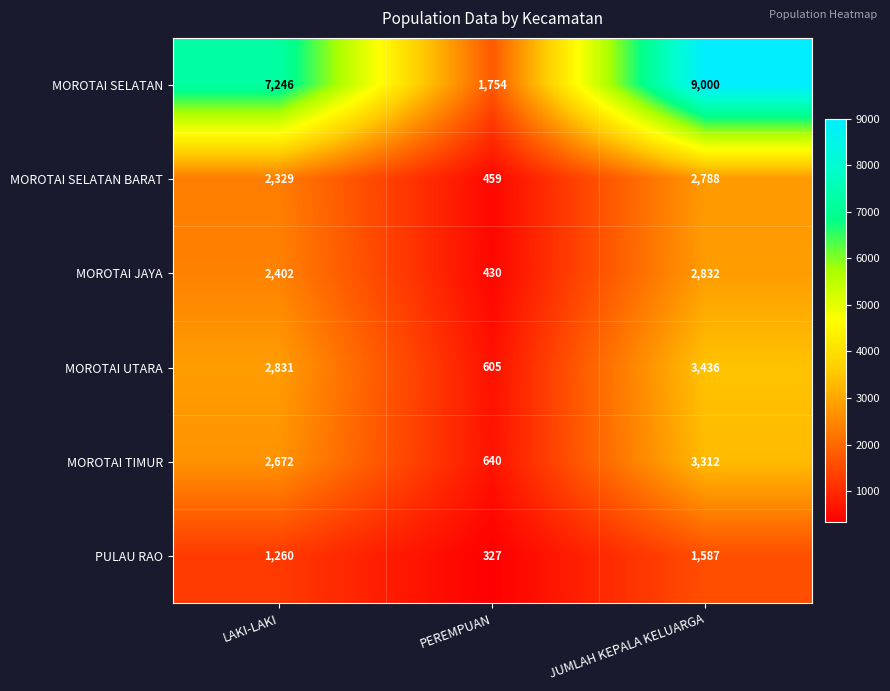

At JUMLAH KEPALA KELUARGA, list the series in order from largest to smallest.

MOROTAI SELATAN, MOROTAI UTARA, MOROTAI TIMUR, MOROTAI JAYA, MOROTAI SELATAN BARAT, PULAU RAO